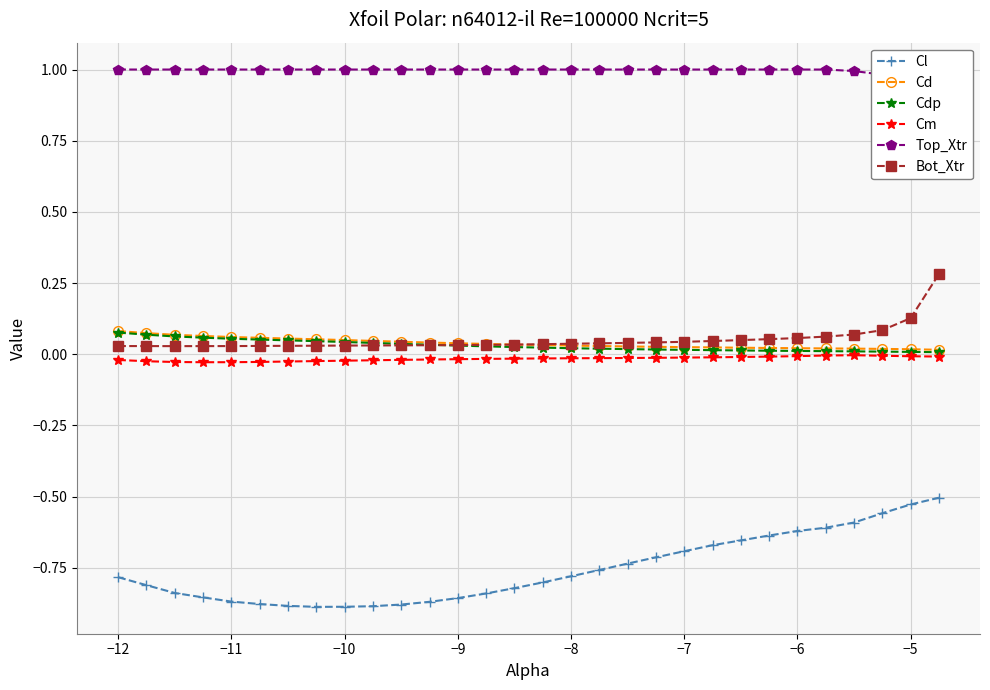

True or false: Cl and Cd cross at least once.

False